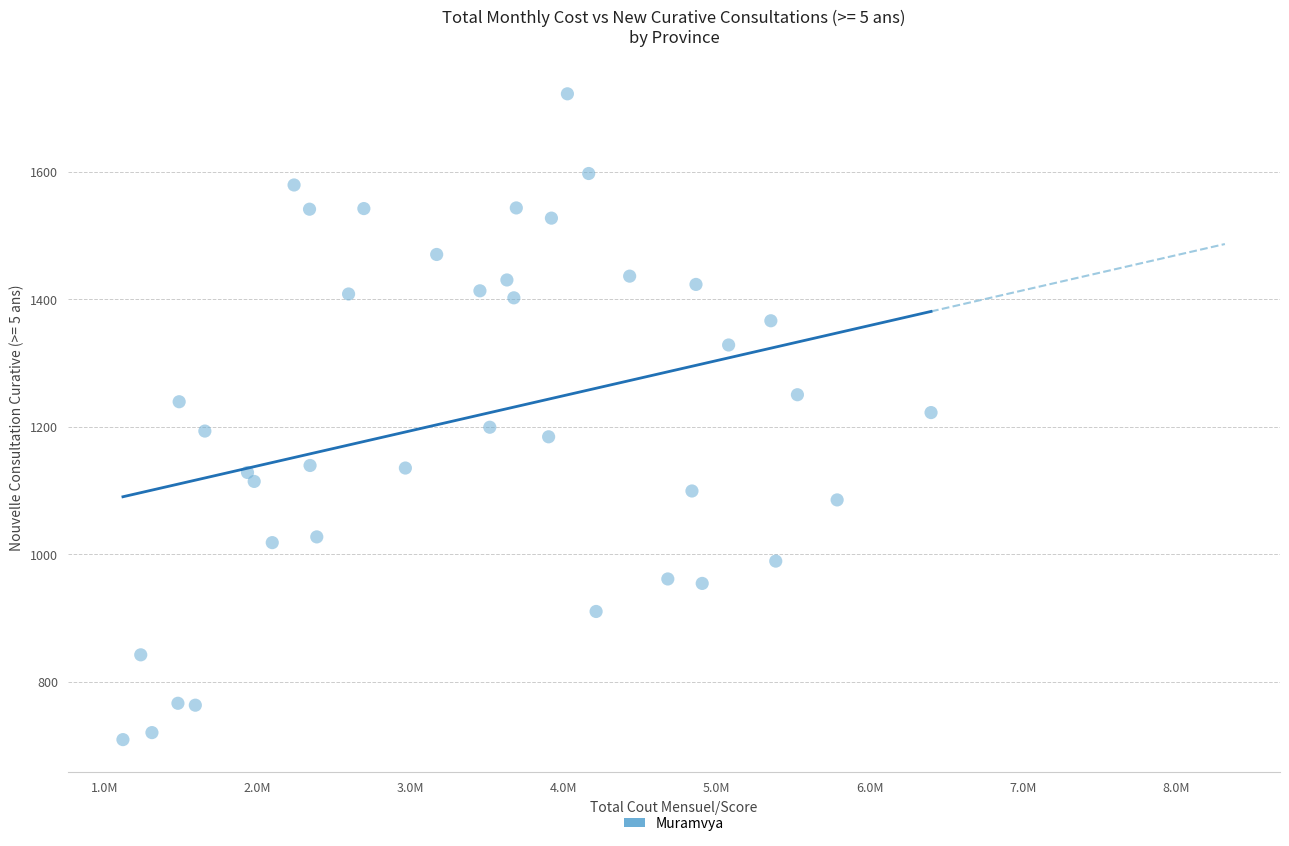

What is the range of X values (max minus min)?

5279499